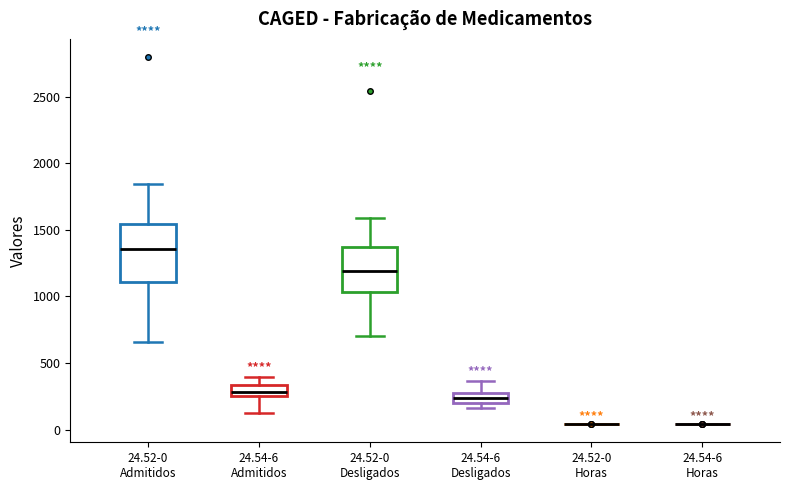

Comparing the boxes themselves (not the whiskers), which one is the tallest?

24.52-0 Admitidos